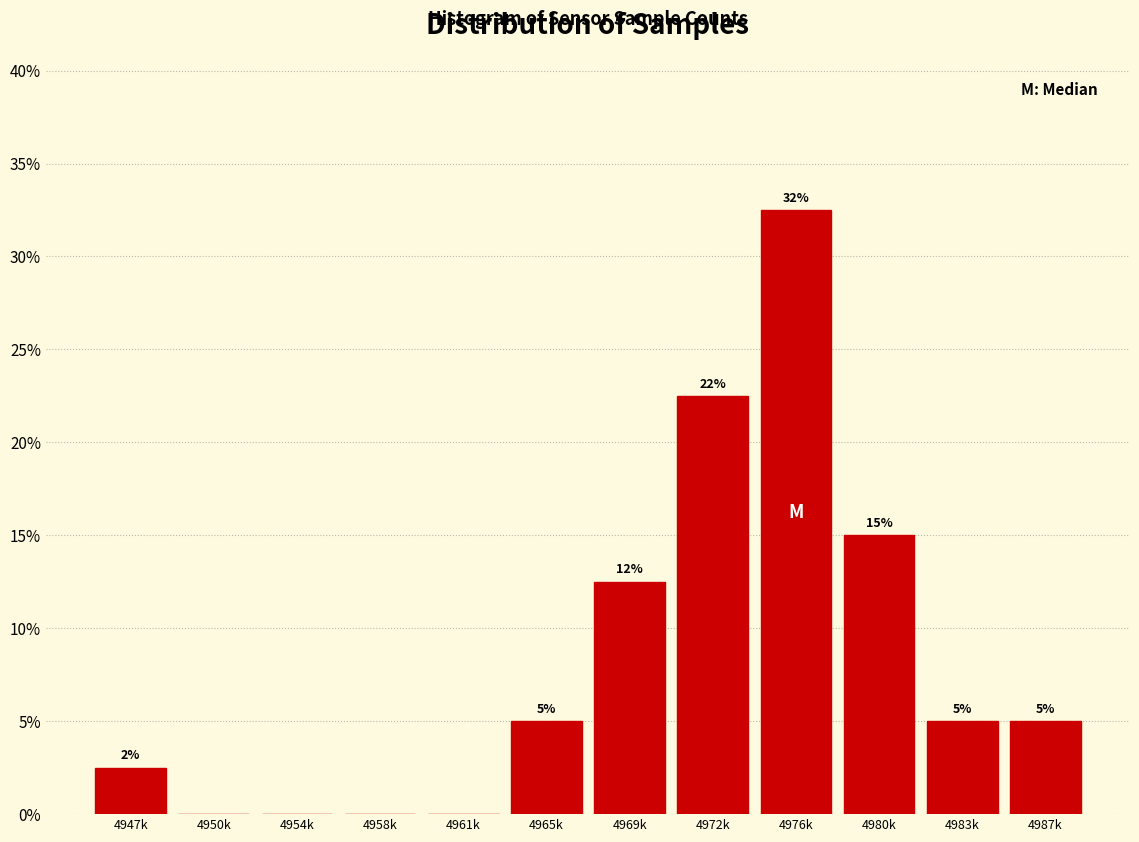

What is the greatest value displayed?

32.5